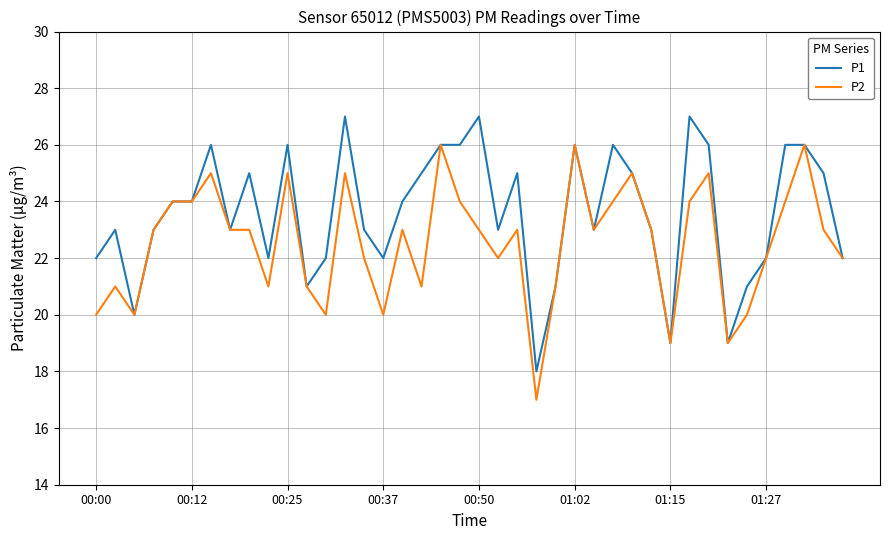

Rank the series by their average value, from lowest to highest.

P2, P1